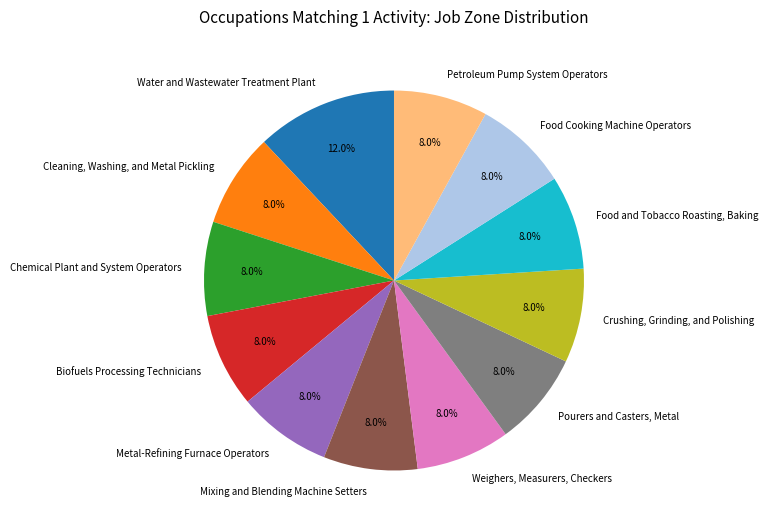

To the nearest percent, what is the difference between the largest and smallest slice percentages?

4%